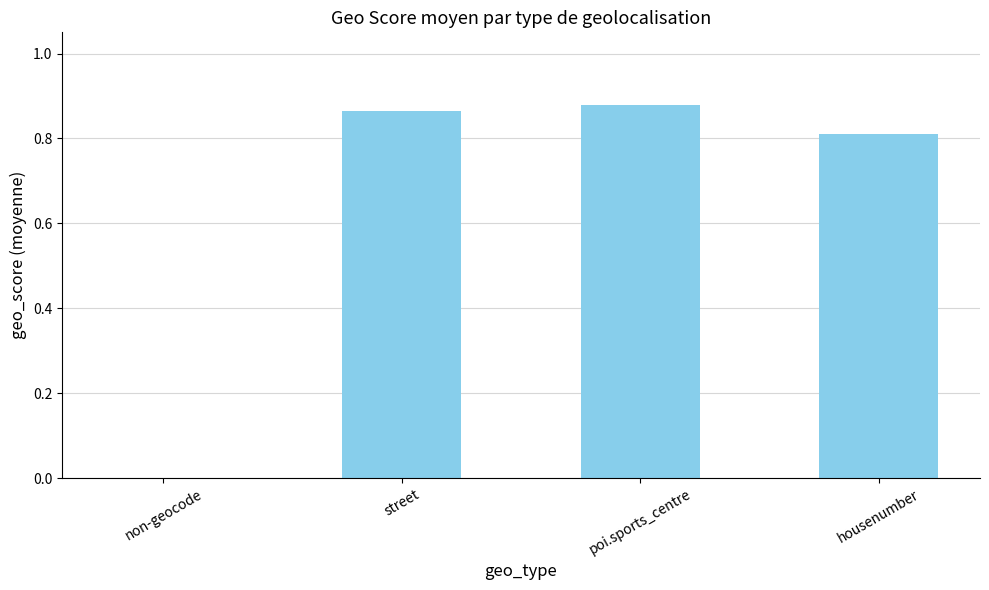

What is the sum of all values?

2.6